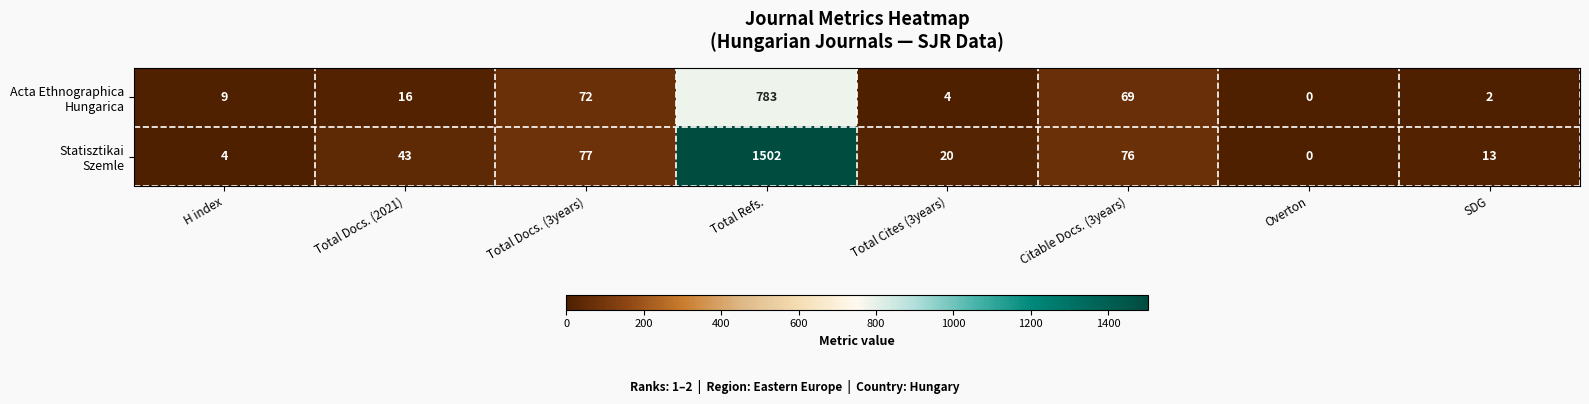

What is the greatest value displayed?

1502